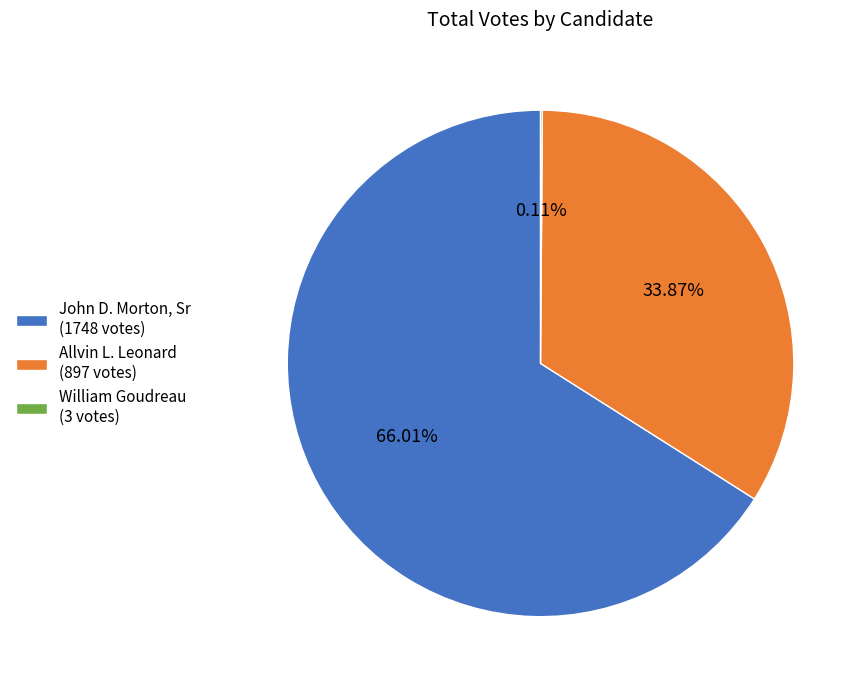

To the nearest percent, what is the difference between the largest and smallest slice percentages?

66%